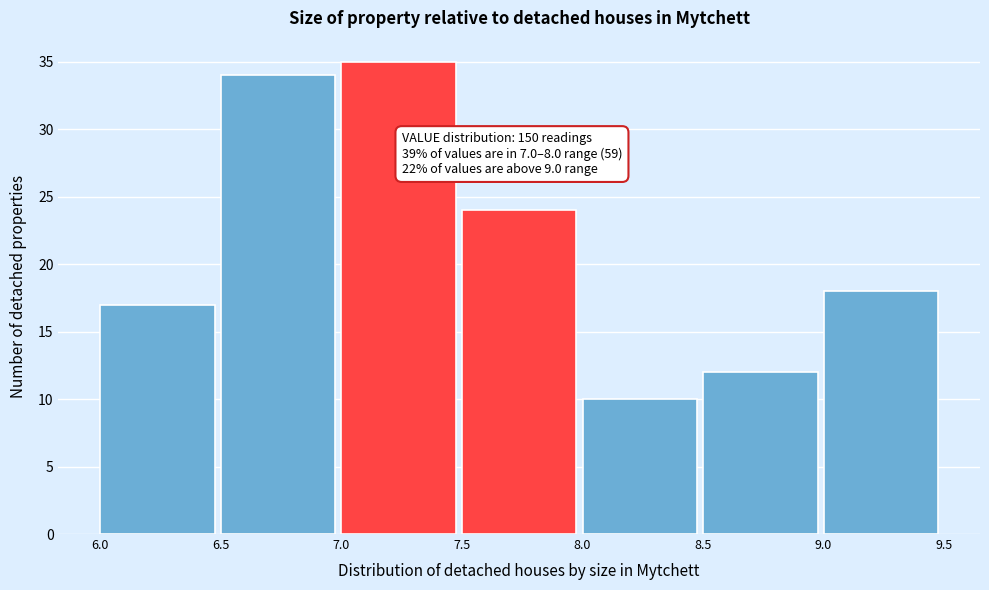

Over which range of the x-axis is the bar tallest?

7.0 to 7.5